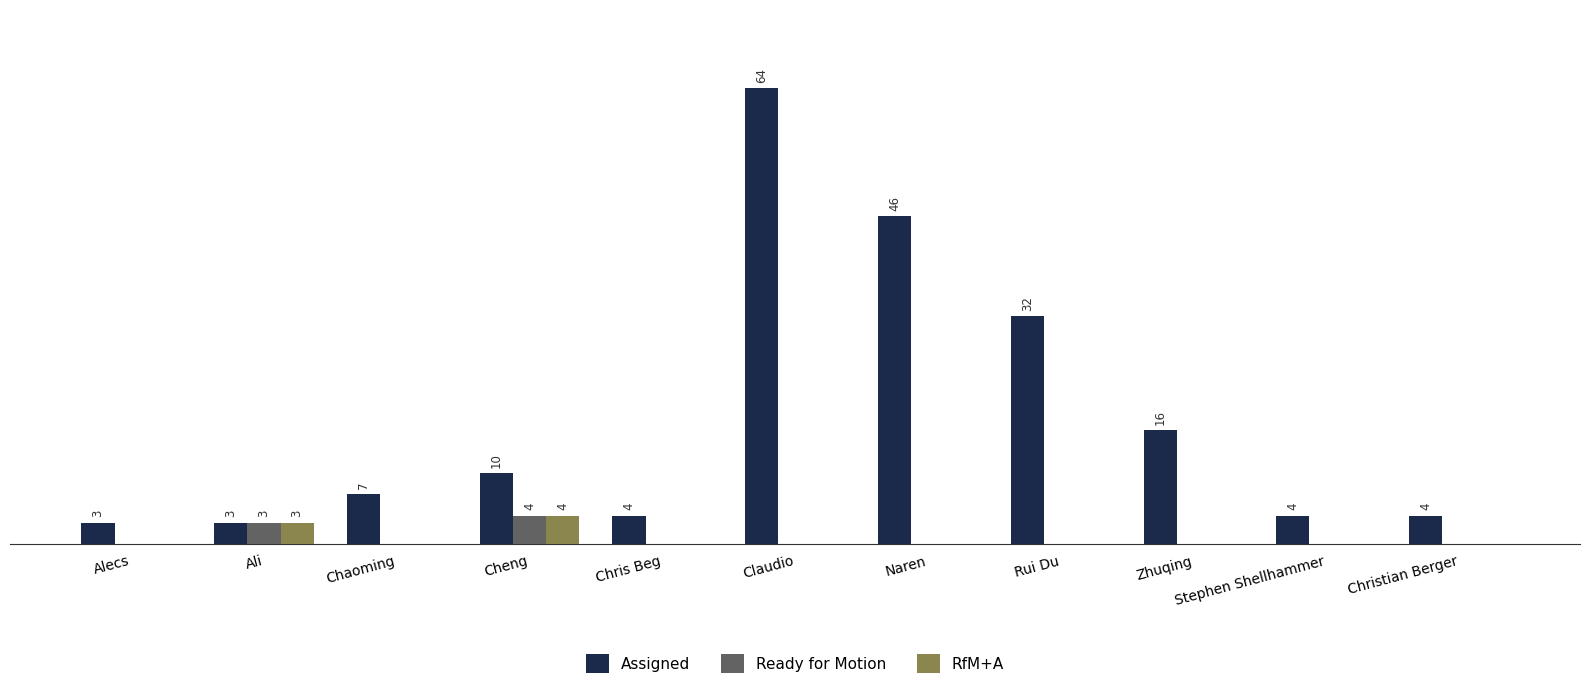

Is the value of Assigned at Ali greater than the value of RfM+A at Alecs?

Yes